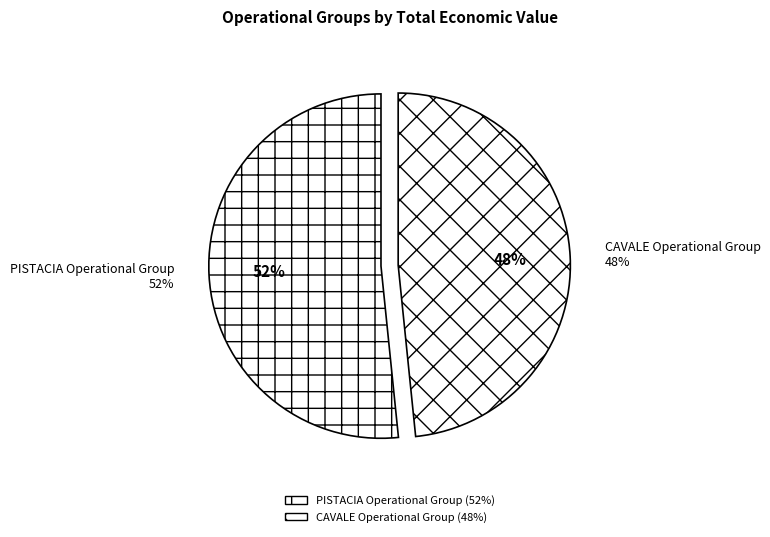

To the nearest percent, what is the average slice percentage?

50%